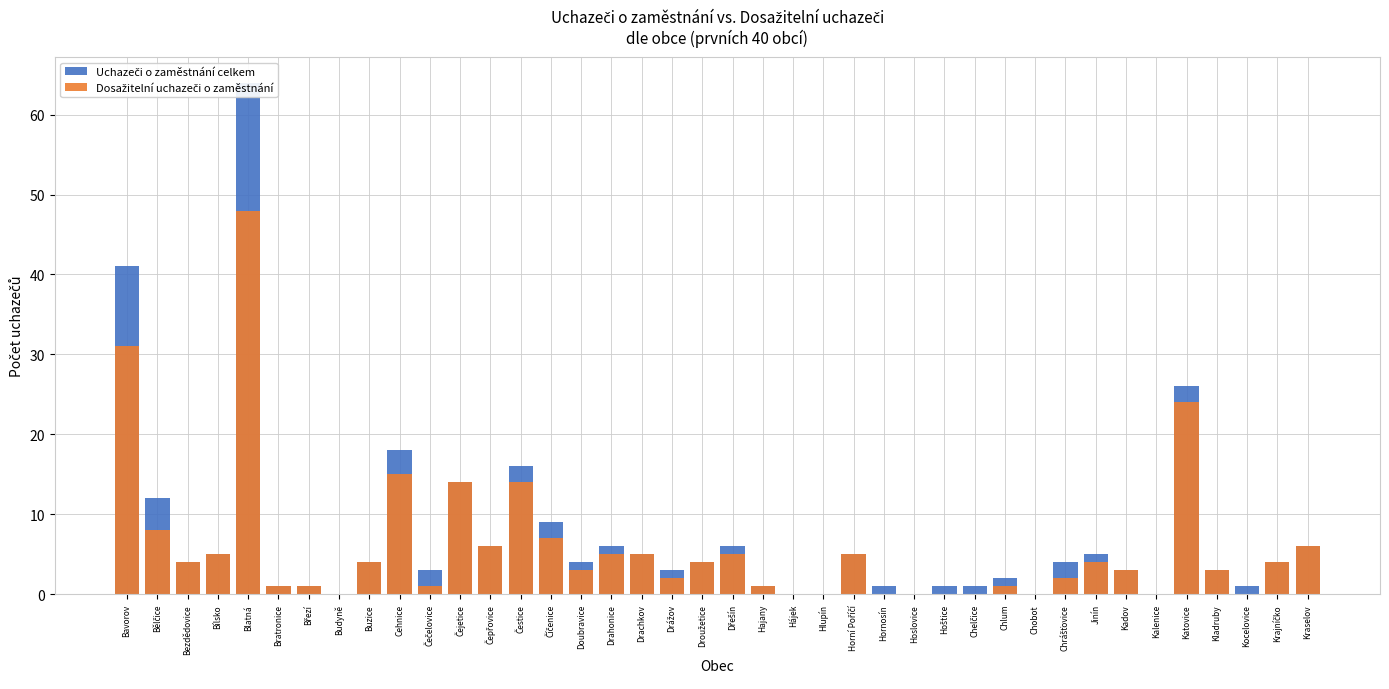

Rank the series at Bílsko from highest to lowest value.

Uchazeči o zaměstnání celkem, Dosažitelní uchazeči o zaměstnání